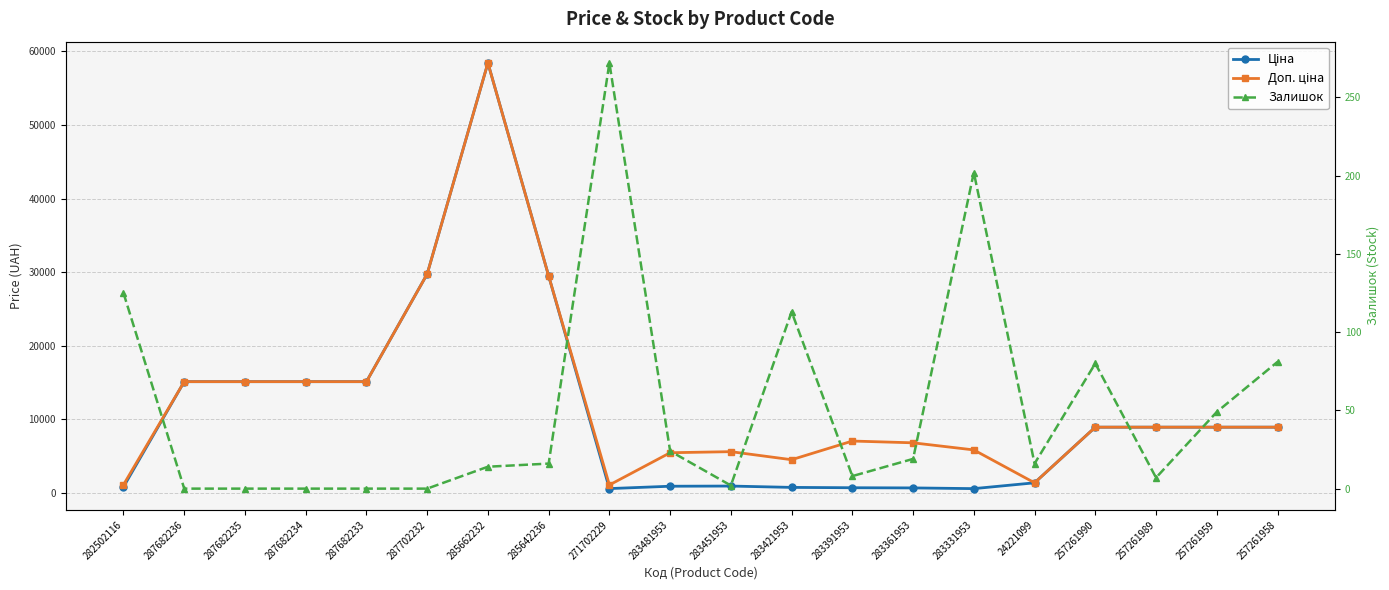

Is it true that Доп. ціна equals 13577.4 at 257261958?

False